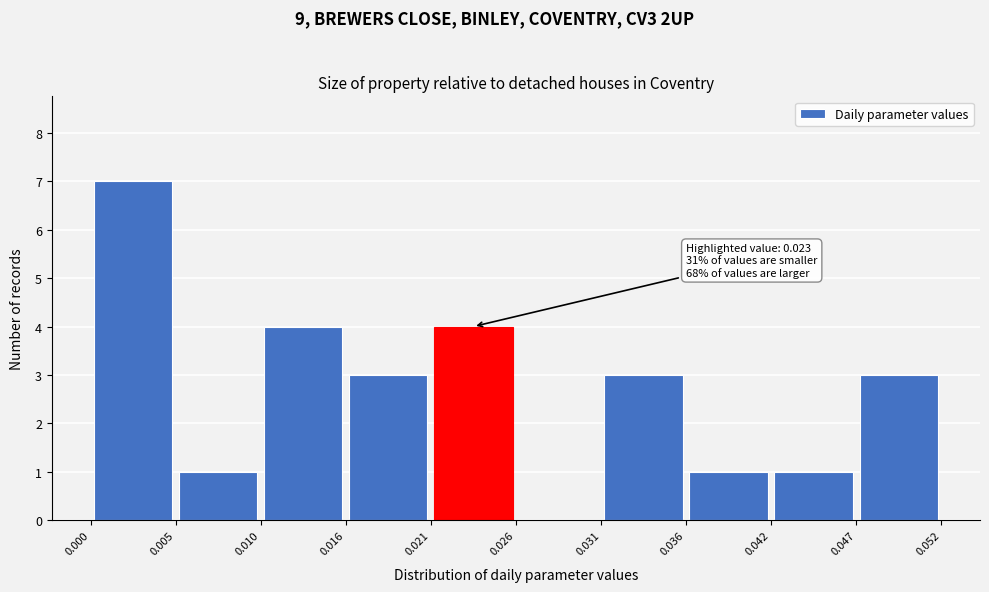

Over which range of the x-axis is the bar tallest?

0.000 to 0.005